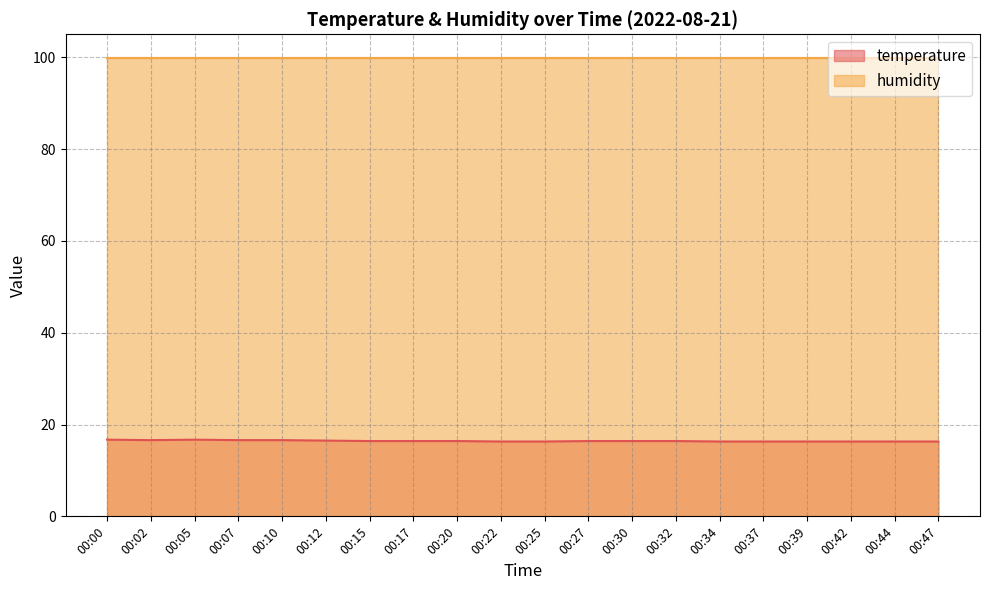

How many interior local valleys (lower than both neighbors) does the data have?

1